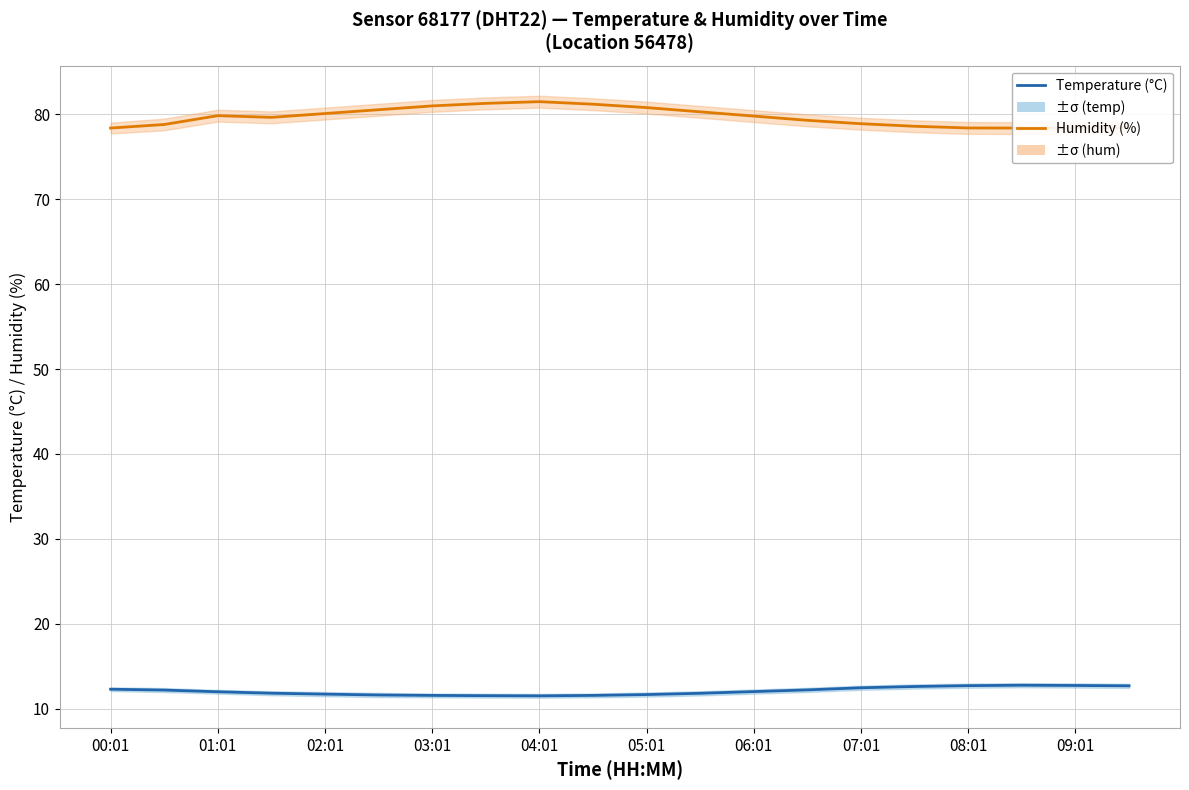

What is the sum of all Humidity (%) values?

1593.7